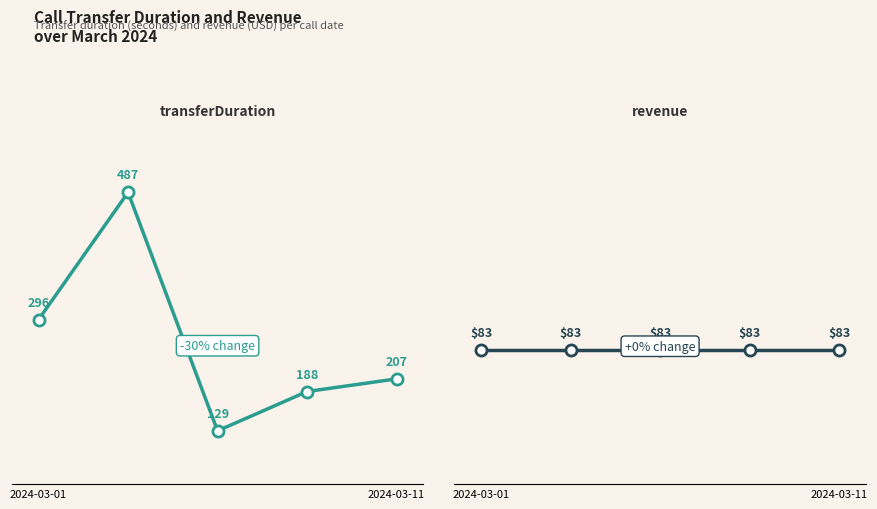

What is the average value of the transferDuration series?

261